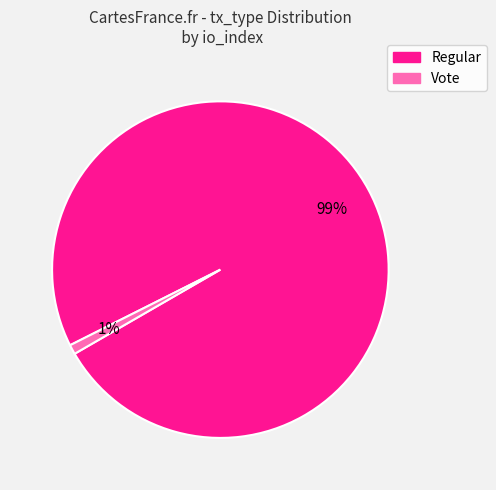

How many segments does this pie chart have?

2